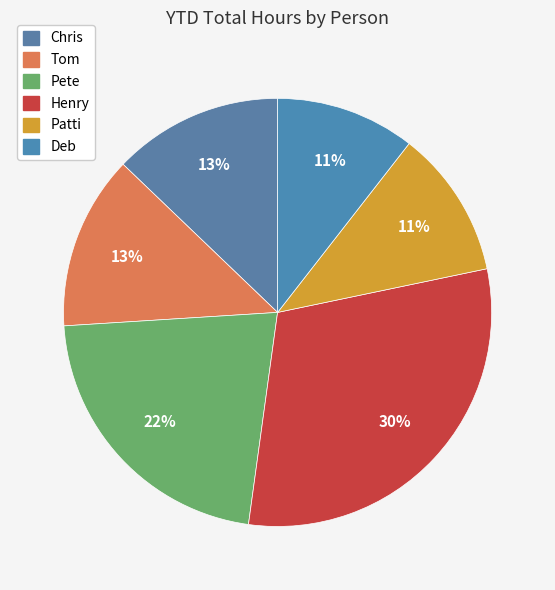

Which slice is the largest?

Henry